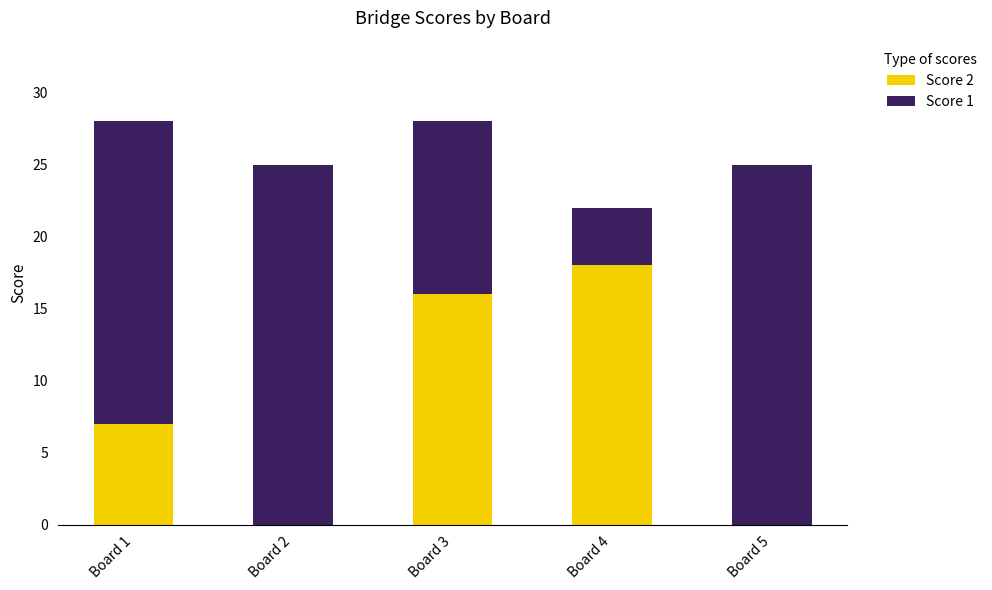

The Score 2 series shows 10 at Board 3. True or false?

False